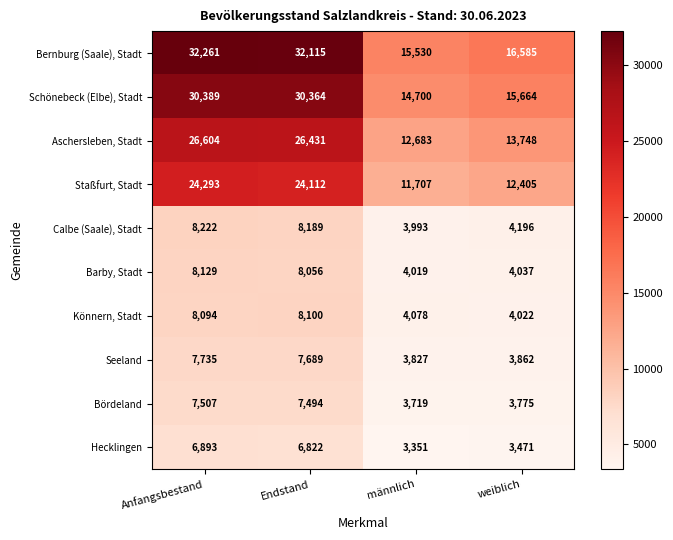

The value of Hecklingen at Anfangsbestand is 6893. True or false?

True